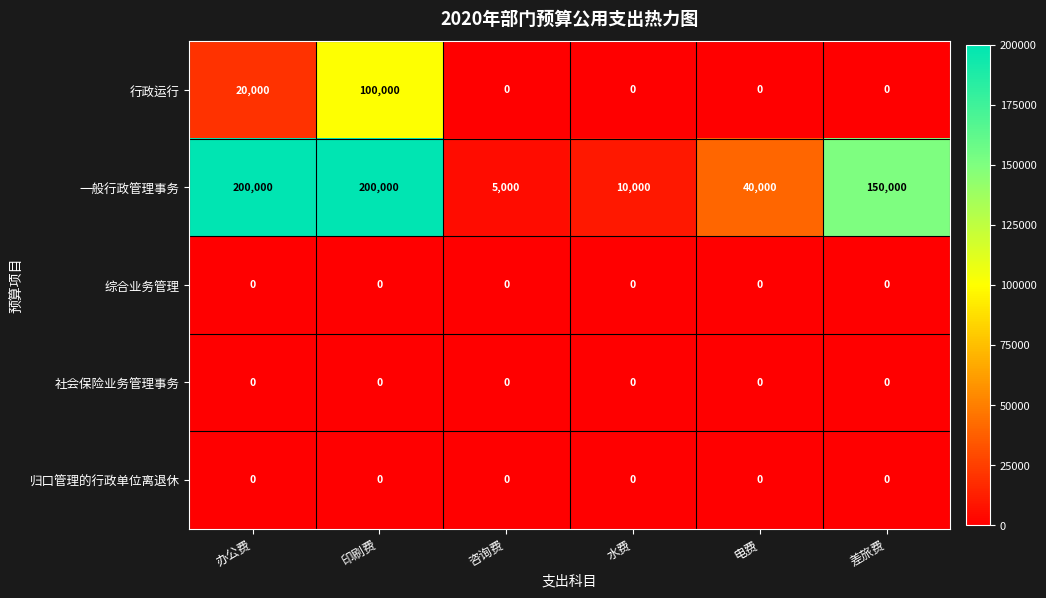

What is the total value across all series at 办公费?

220000